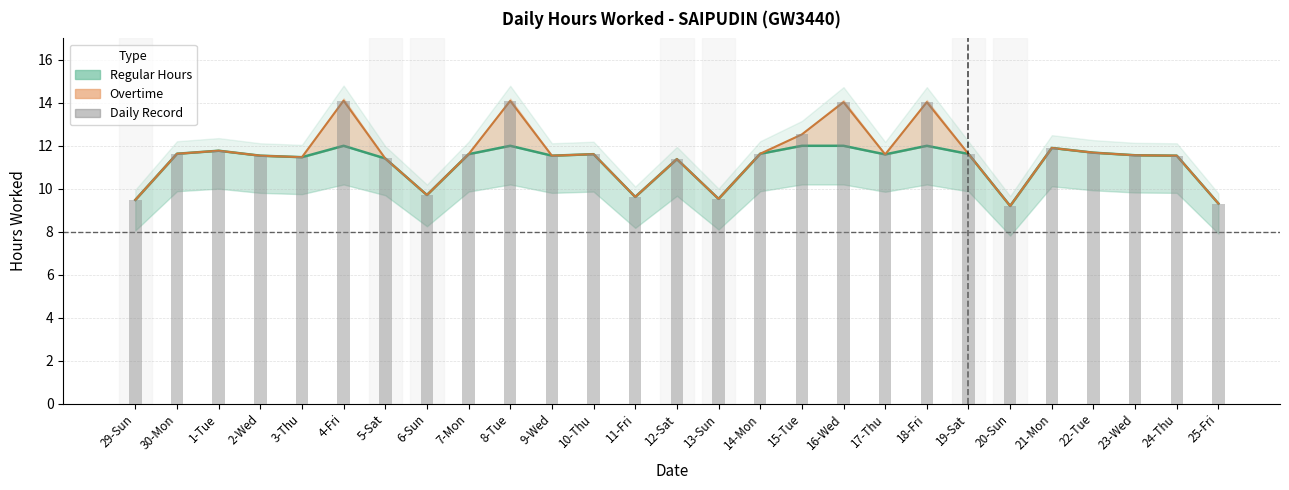

What is the approximate value of Total Hours (incl. OT) at 4-Fri?

14.1